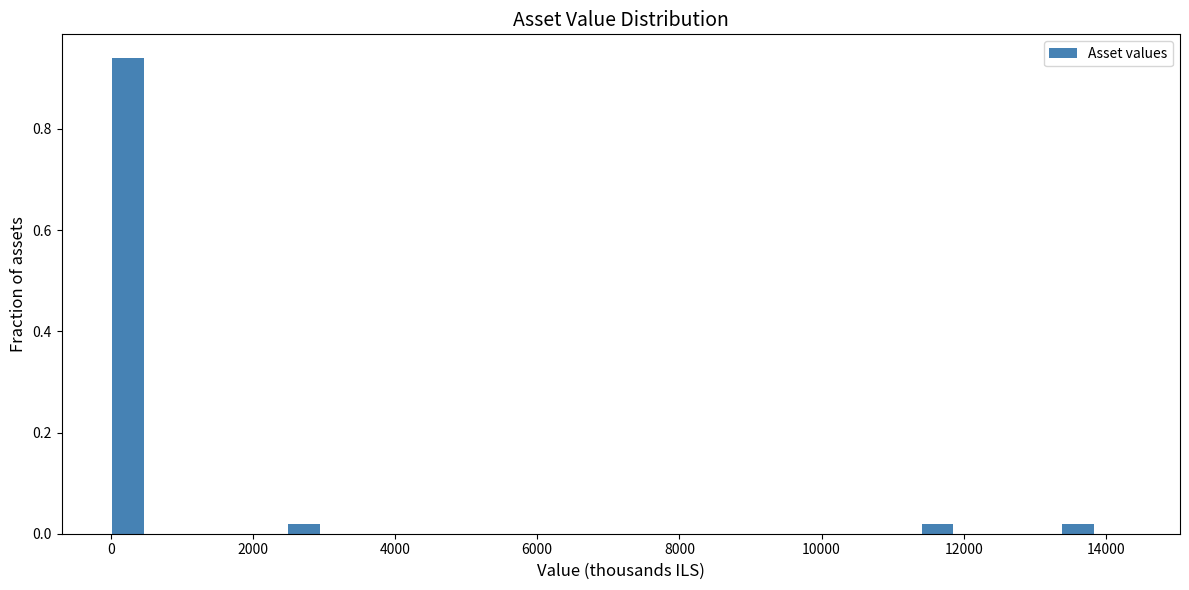

Read against the x-axis, roughly where is the centre of the tallest bar?

200